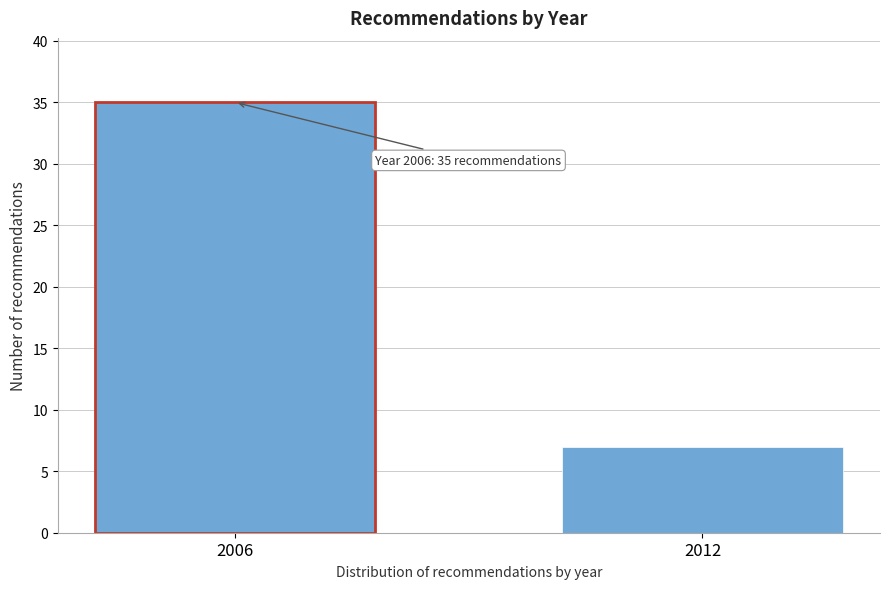

Reading left to right, list all the values displayed in this chart.

35	7